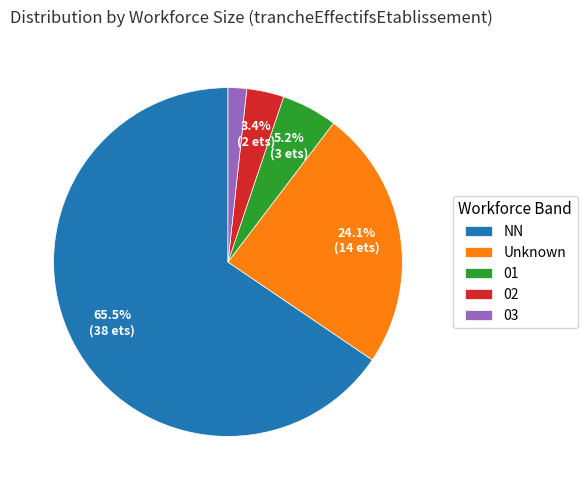

Is NN the majority of the pie?

Yes